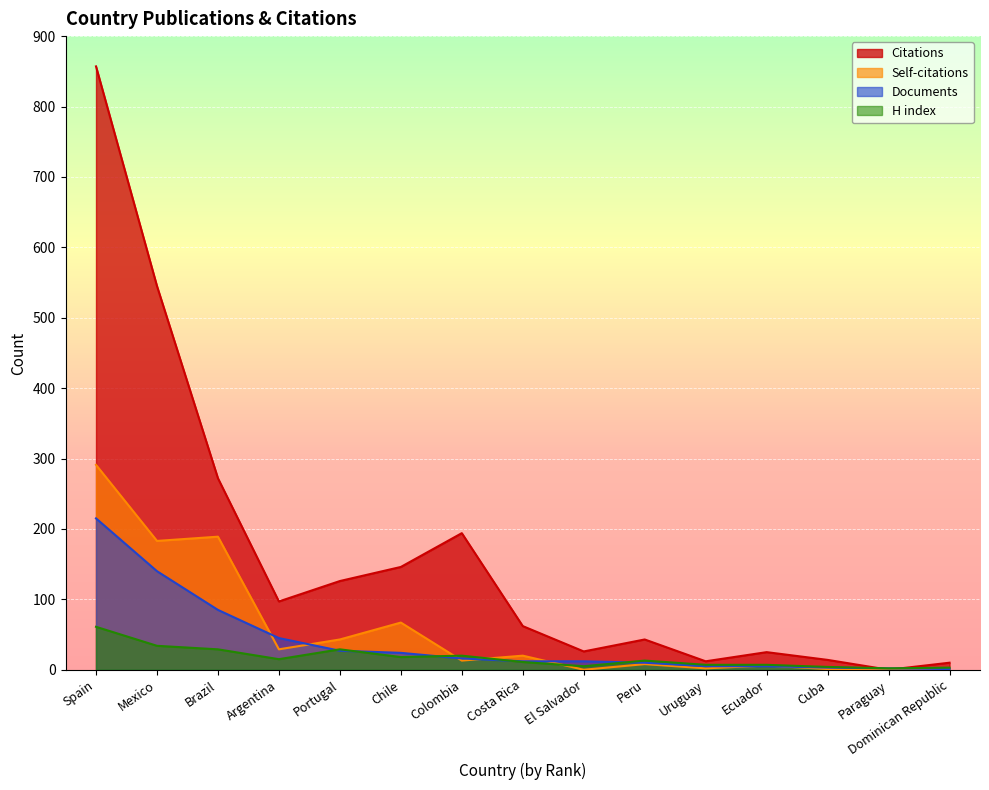

What is the highest value of the H index series?

61